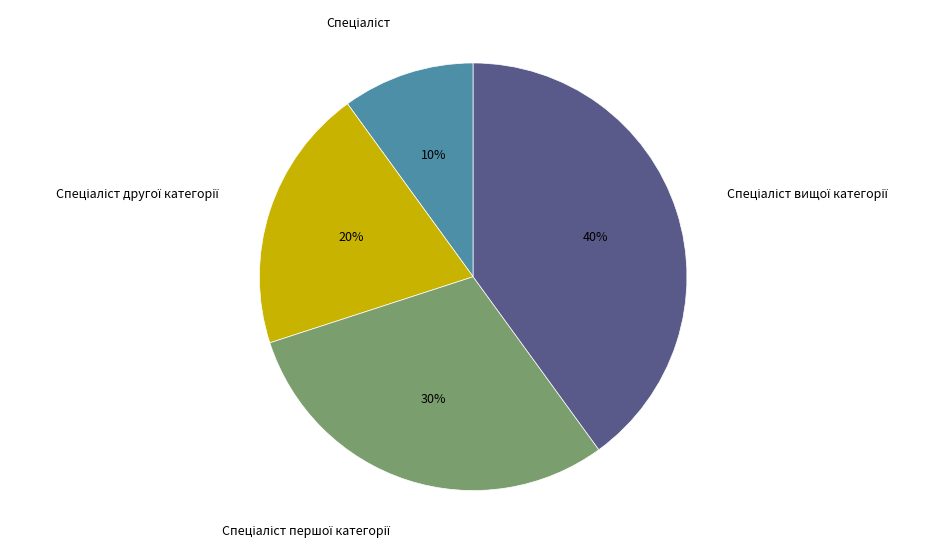

To the nearest percent, what is the average slice percentage?

25%